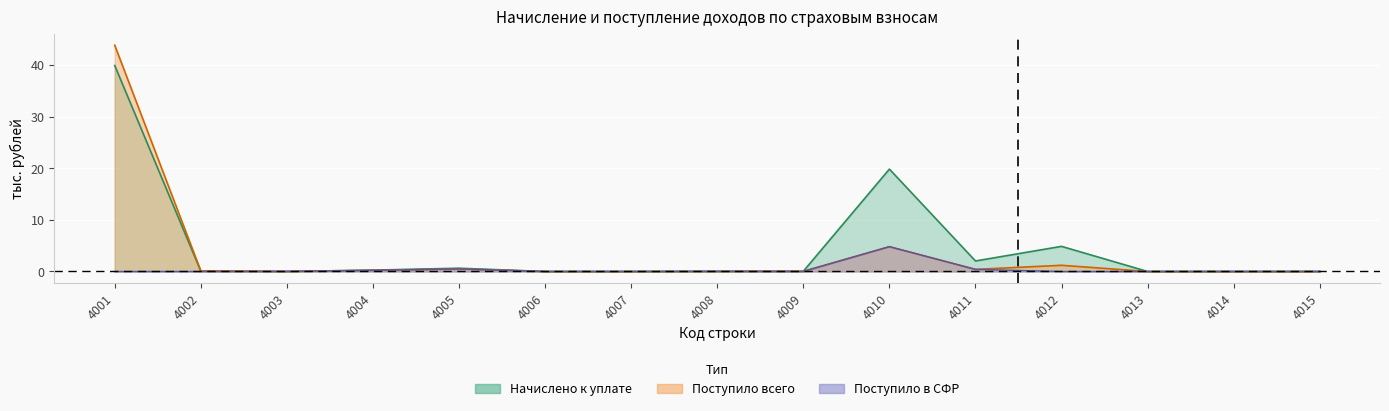

Rank the series by their maximum value, from highest to lowest.

Поступило всего, Начислено к уплате, Поступило в СФР